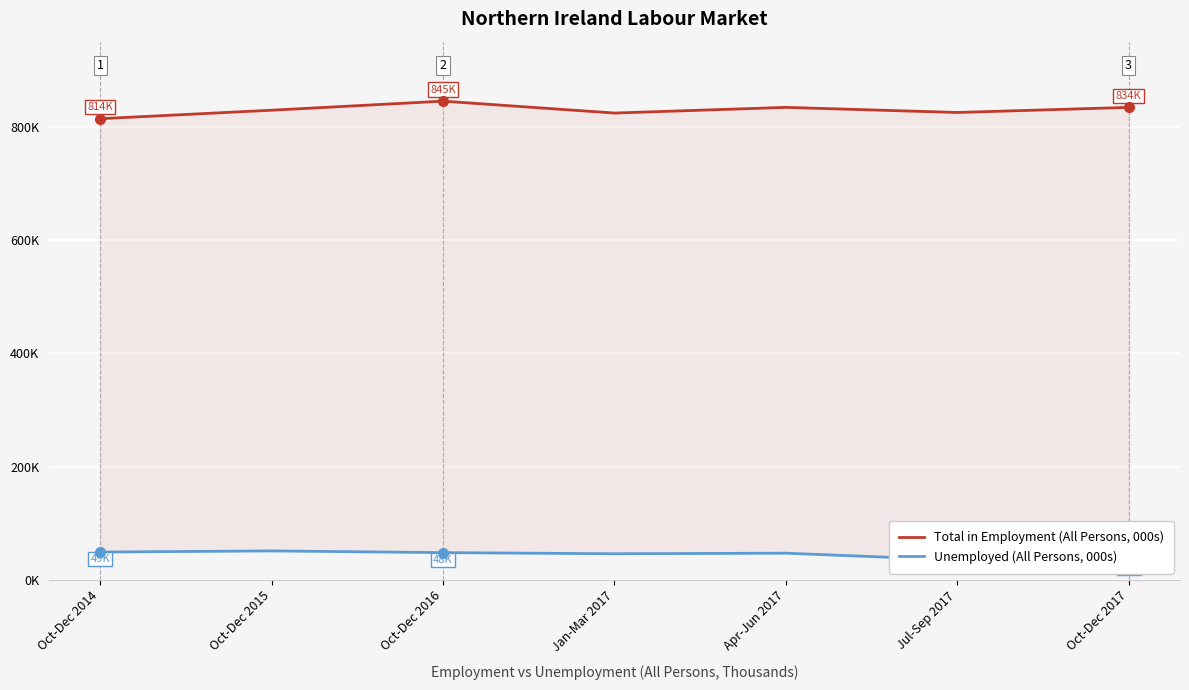

What is the approximate value of Unemployed (All Persons, 000s) at Apr-Jun 2017, to the nearest 5?

45